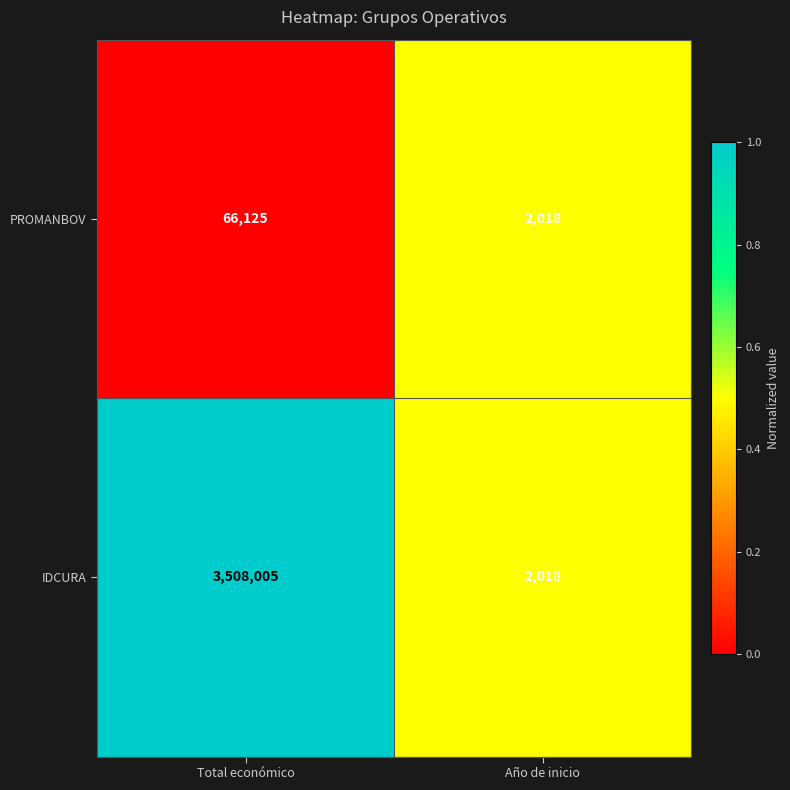

What is the difference between the maximum and minimum values in the IDCURA series?

3505987